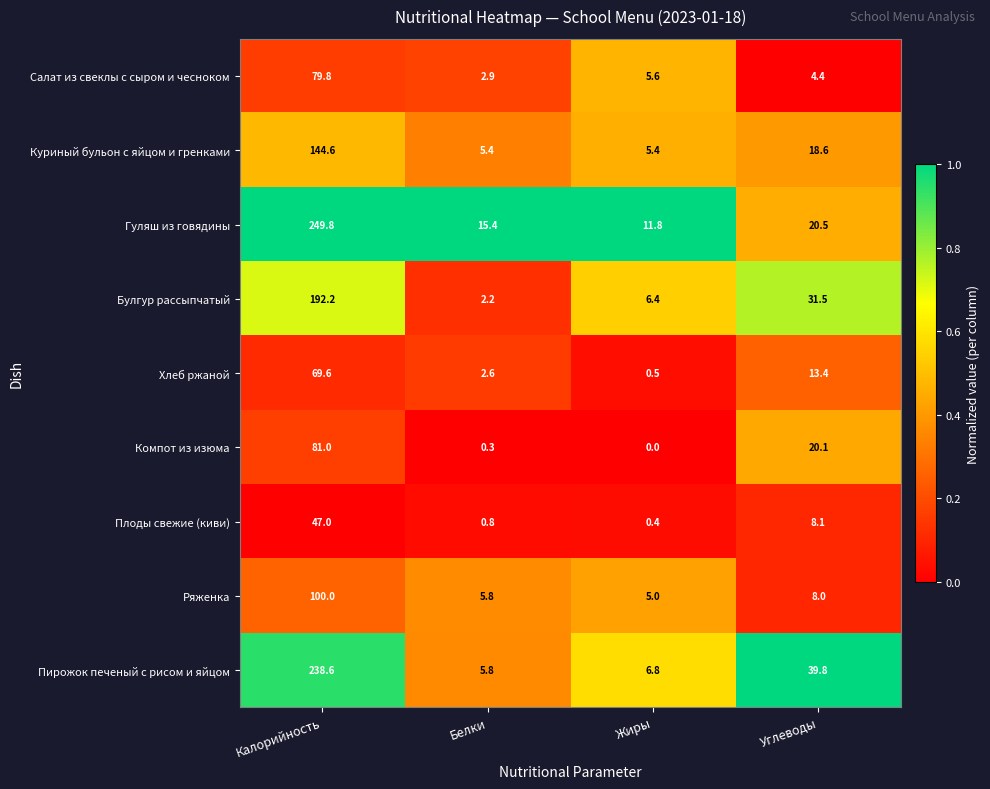

At which label is Гуляш из говядины closest to 130?

Углеводы